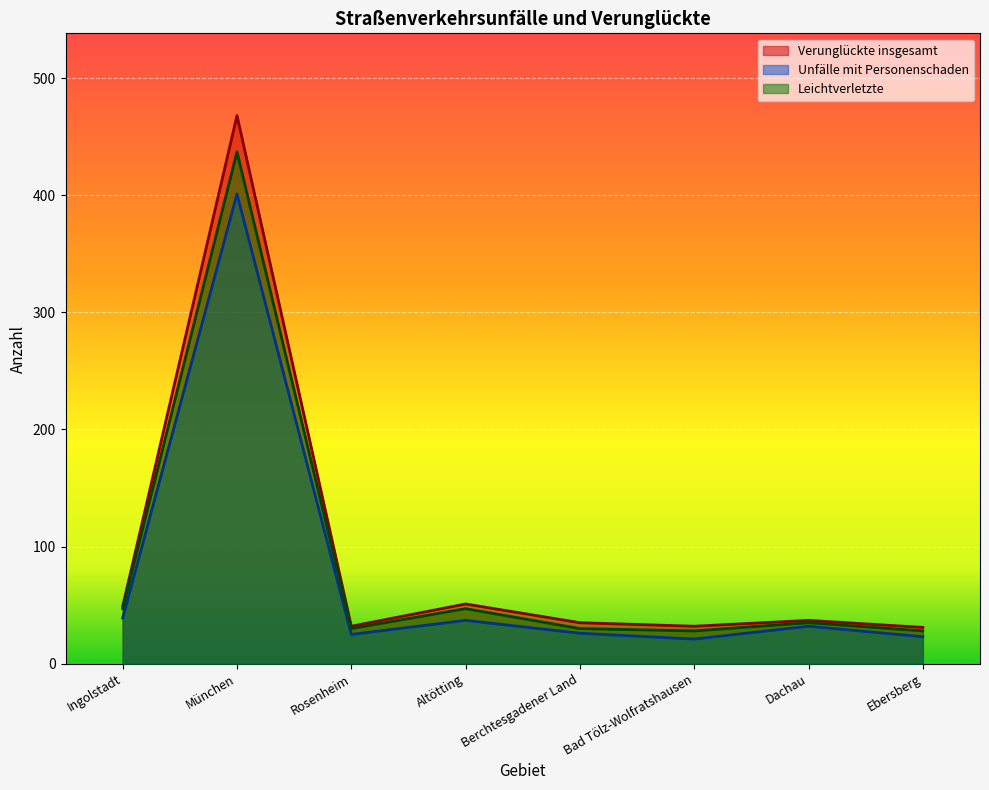

Which series has the largest range (max minus min)?

Verunglückte insgesamt